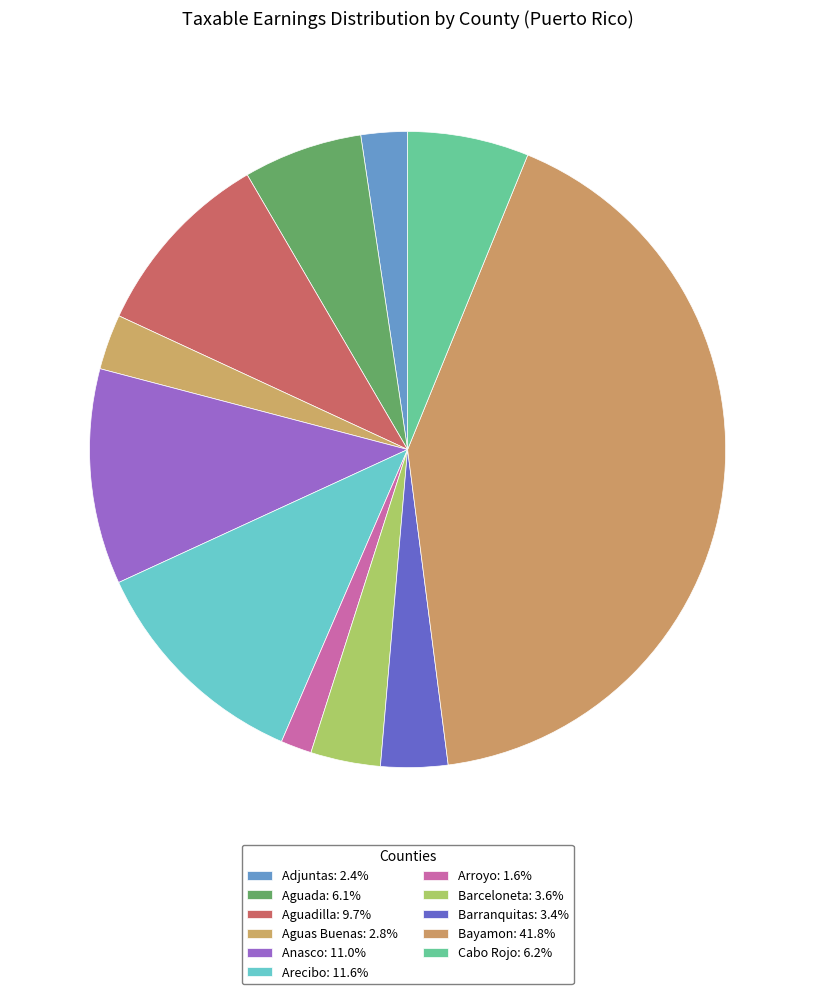

To the nearest percent, what is the difference between the largest and smallest slice percentages?

40%